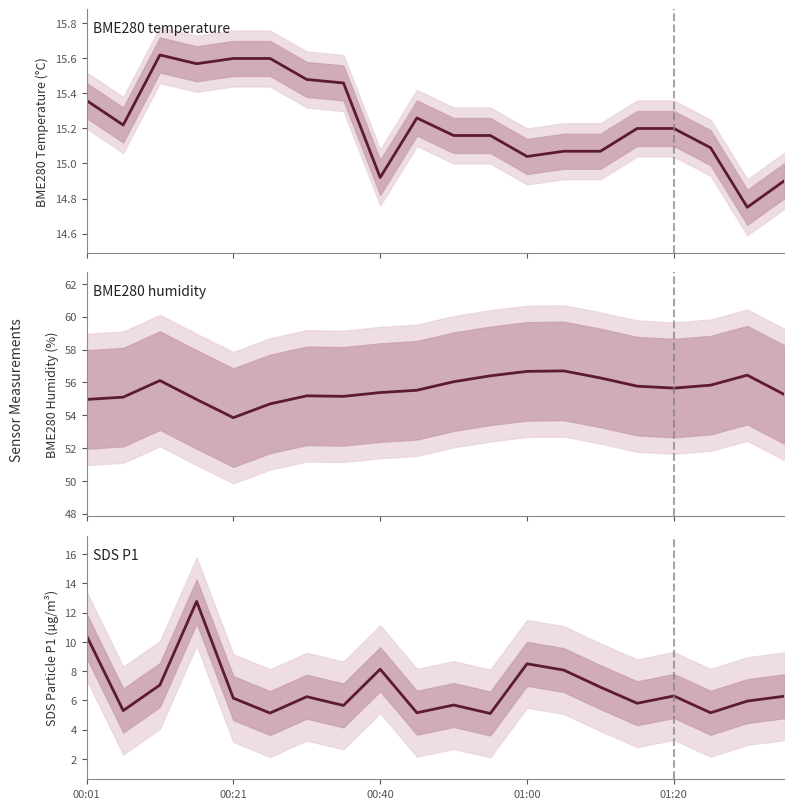

Is this an area chart (filled region under the line)?

No